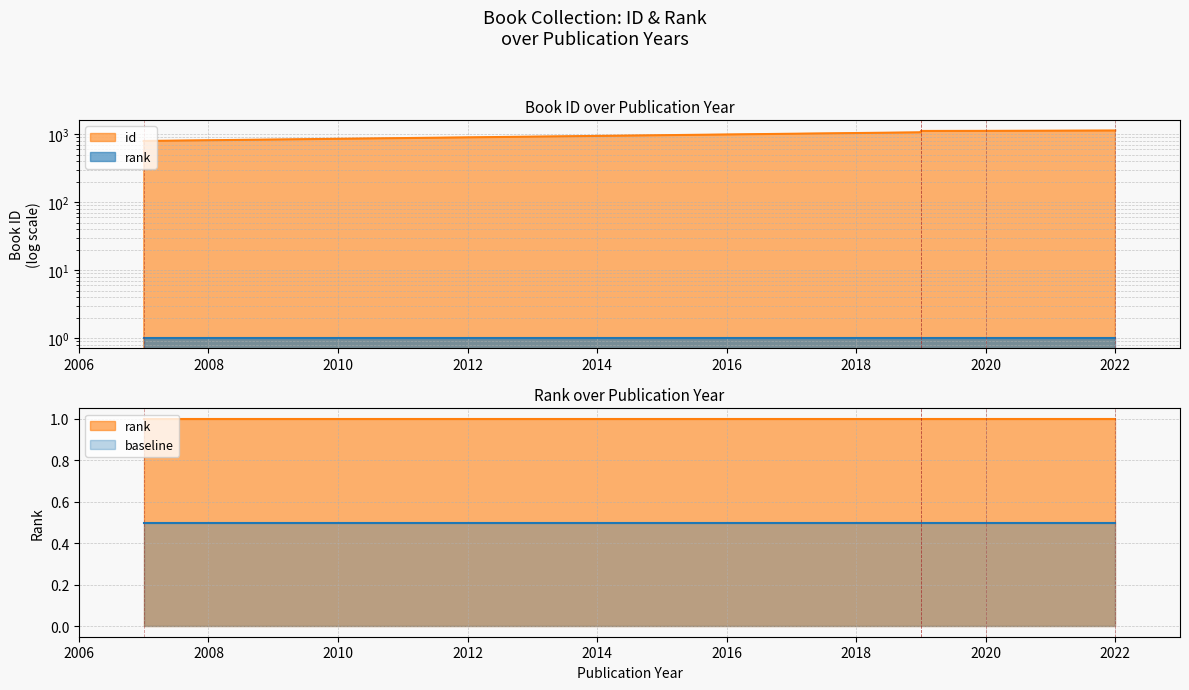

What is the sum of all values?

5210